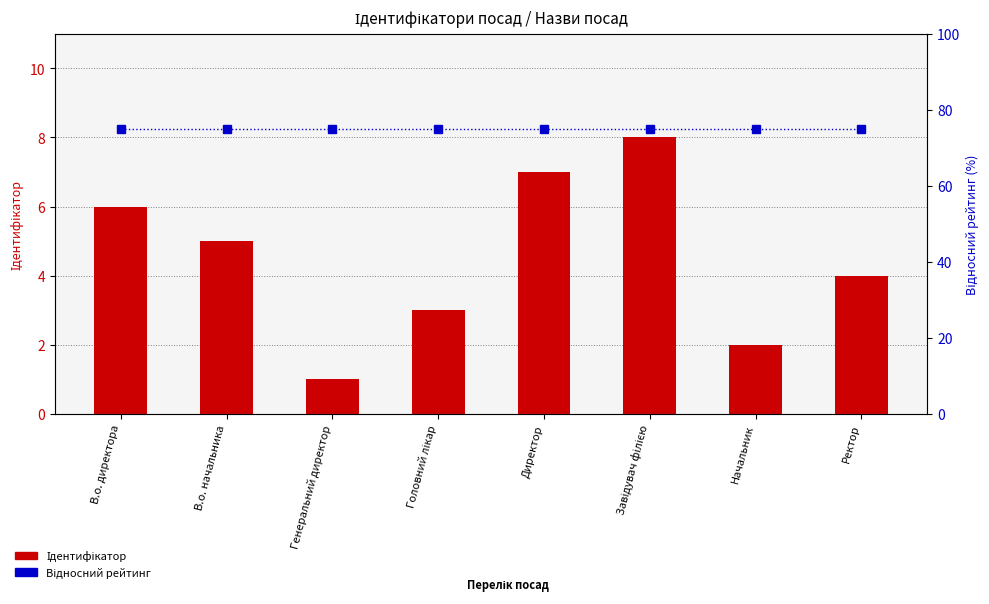

Which label corresponds to the largest value in the chart?

В.о. директора